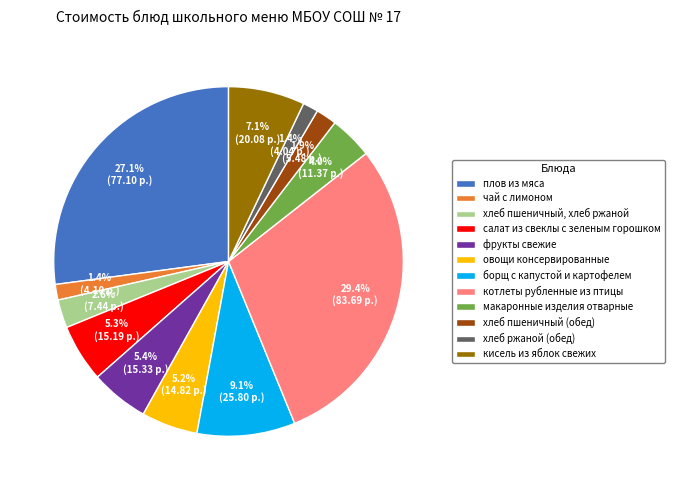

To the nearest percent, what is the difference between the largest and smallest slice percentages?

28%